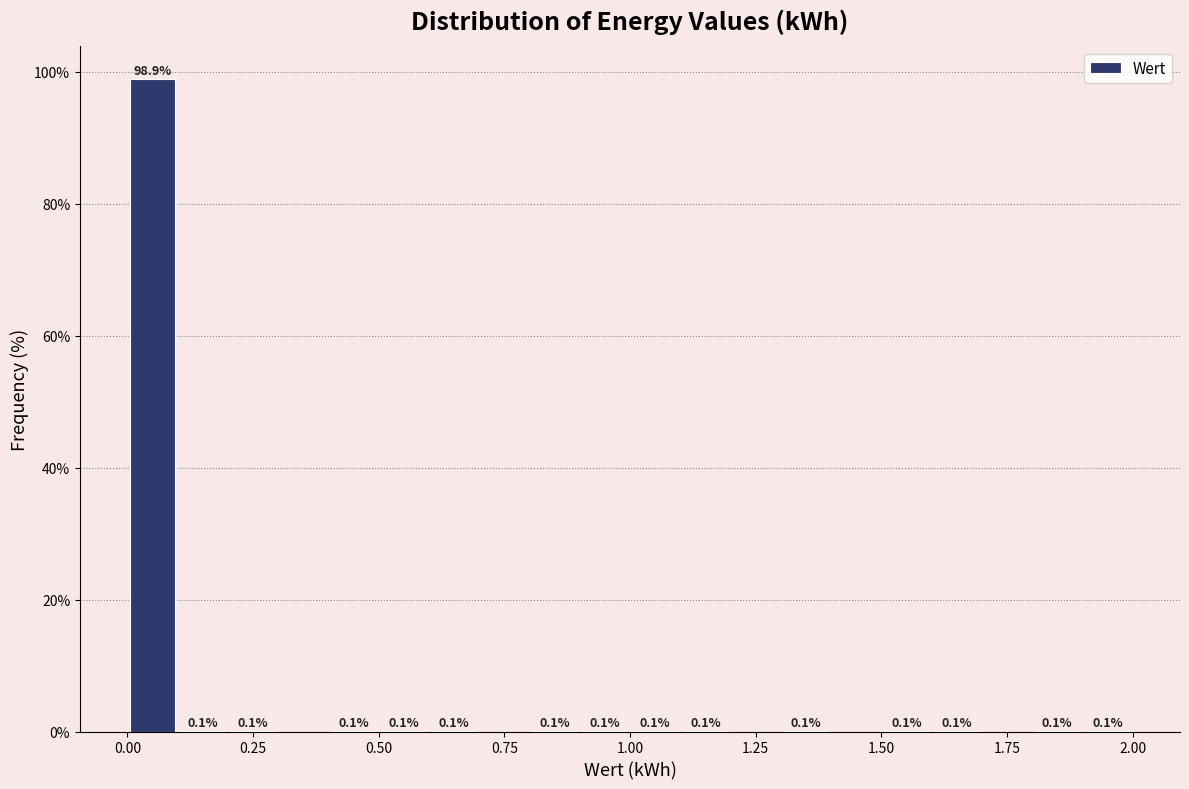

Around what value on the x-axis is the tallest bar? Give the approximate position of its centre, as read against the axis.

0.05